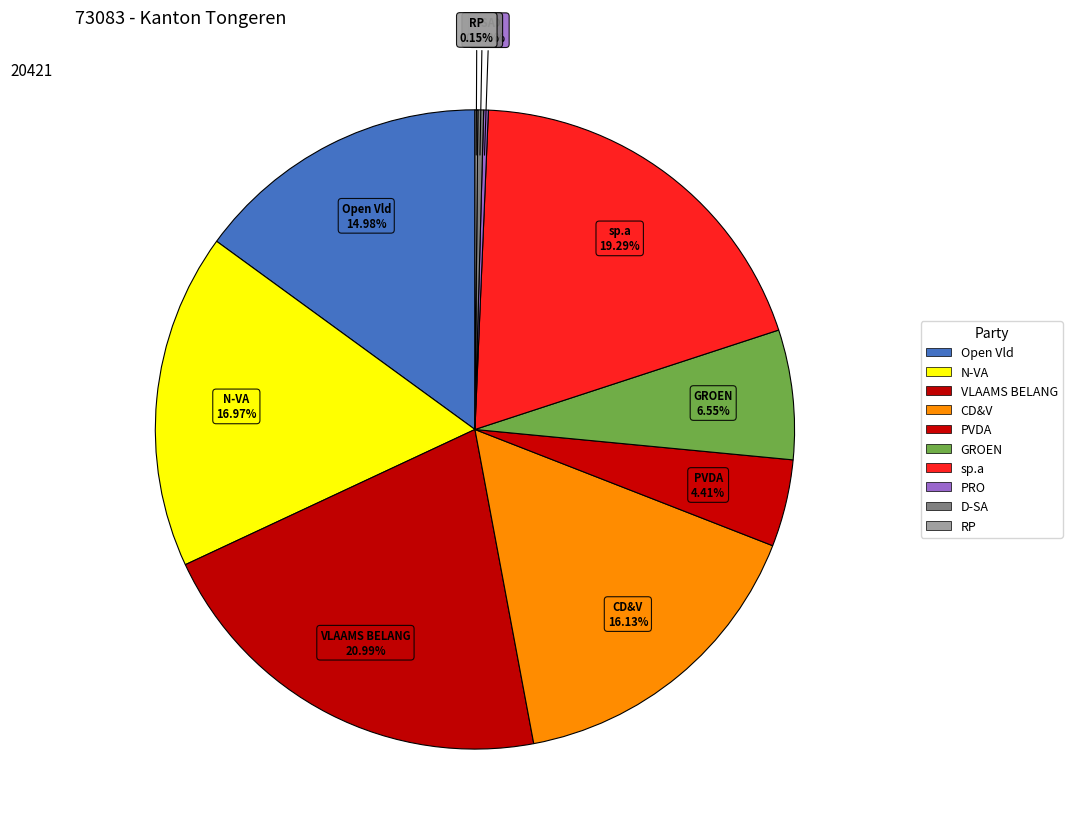

Does Open Vld account for over 50% of the chart?

No